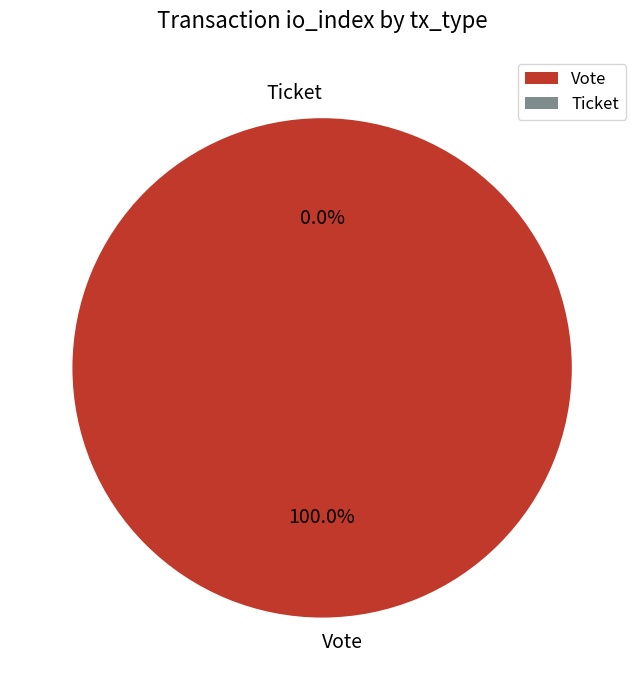

Rank the categories by value from lowest to highest.

Ticket, Vote